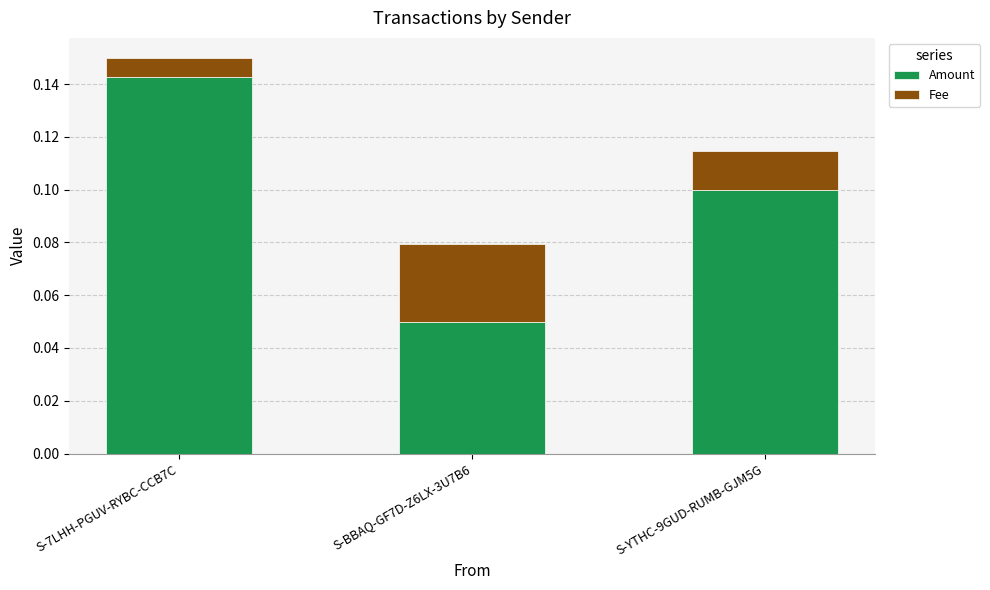

At which category is the sum across all series the highest?

S-7LHH-PGUV-RYBC-CCB7C